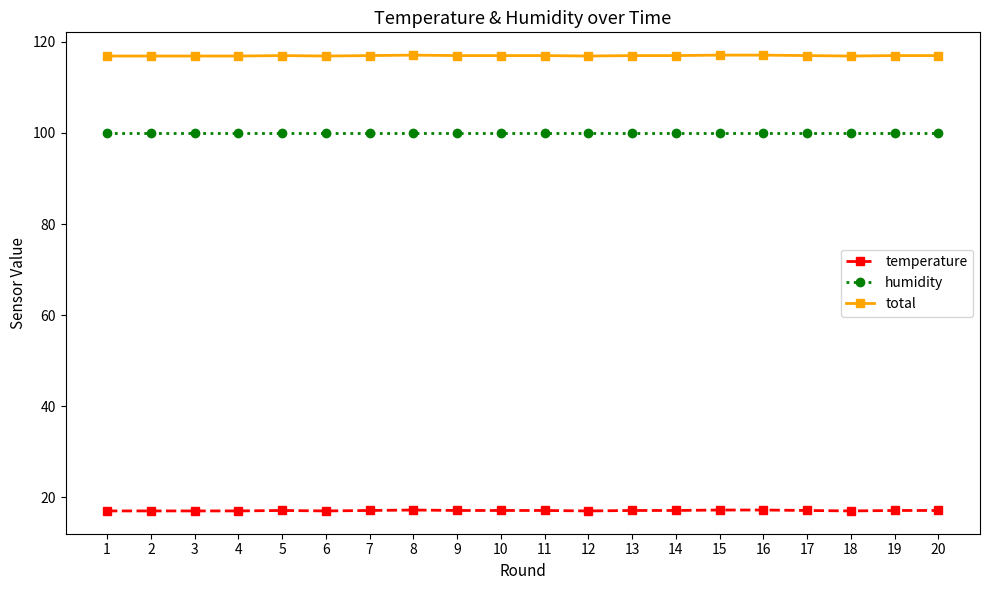

The value of total at 4 is 116.9. True or false?

True